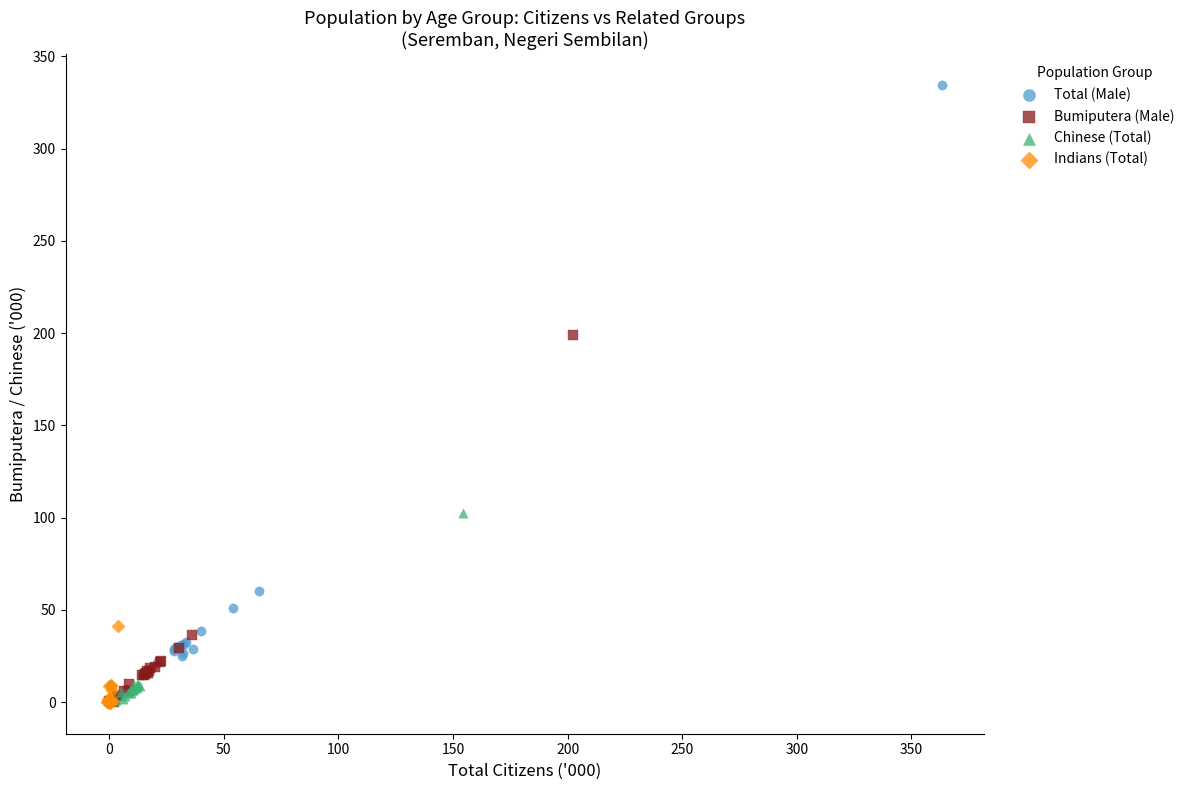

What are all the series names shown in the legend?

Total (Male), Bumiputera (Male), Chinese (Total), Indians (Total)